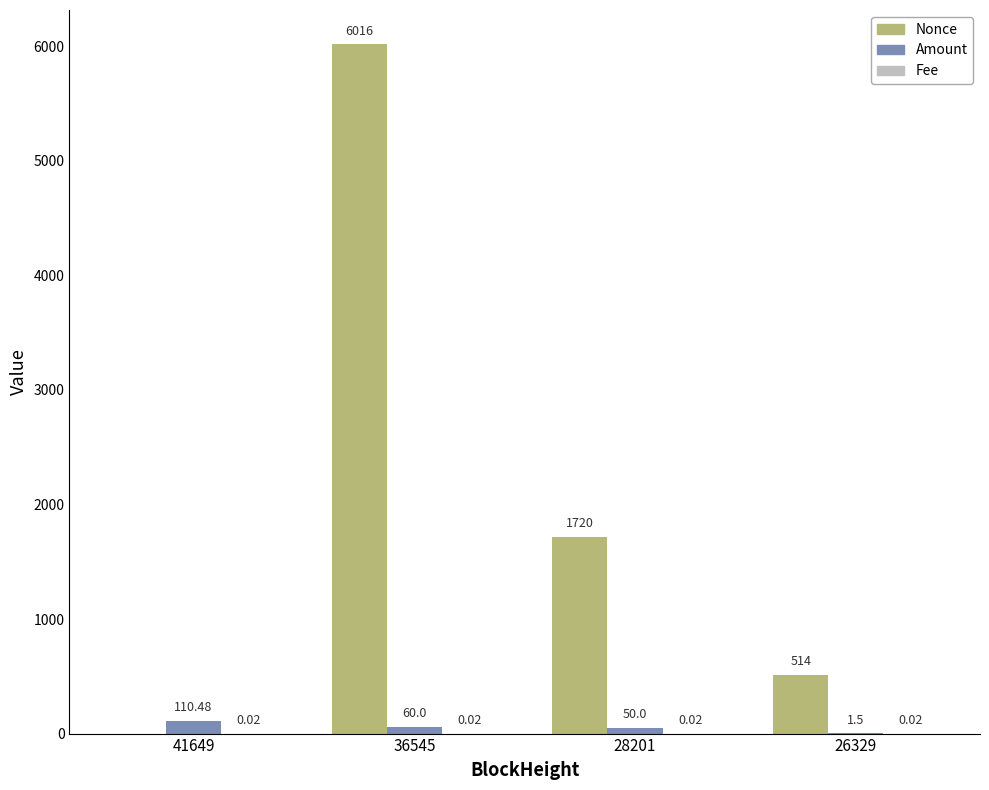

Where does the Amount series first go above 60?

41649